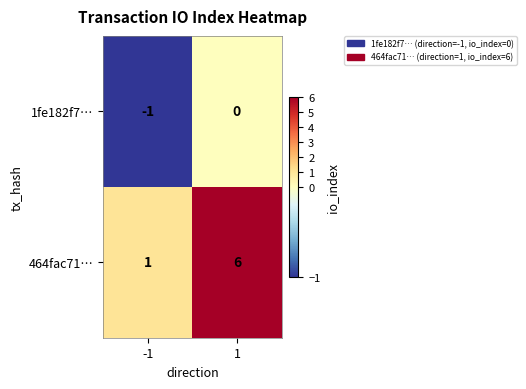

What is the difference between the maximum and minimum values in the 464fac71… series?

5